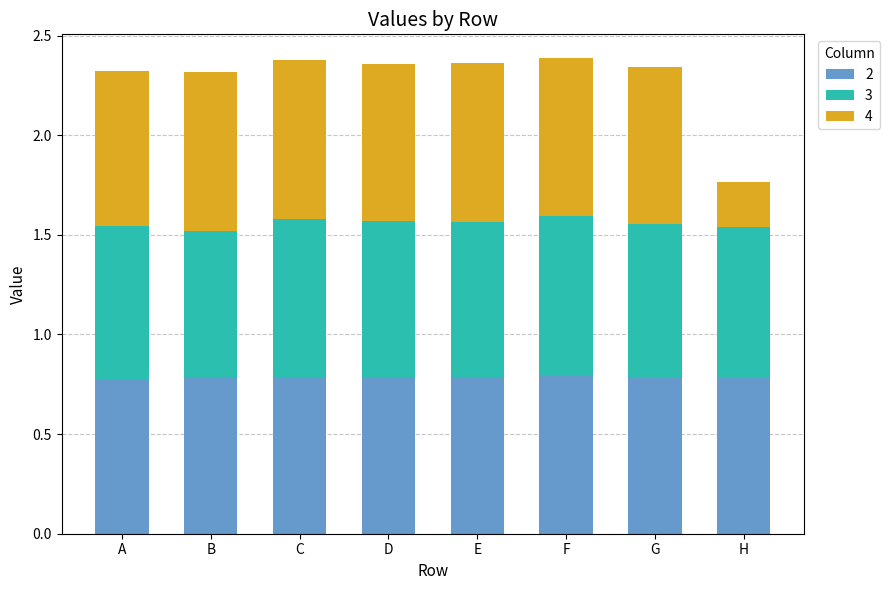

True or false: 2 has a value of 0.5 at D.

False